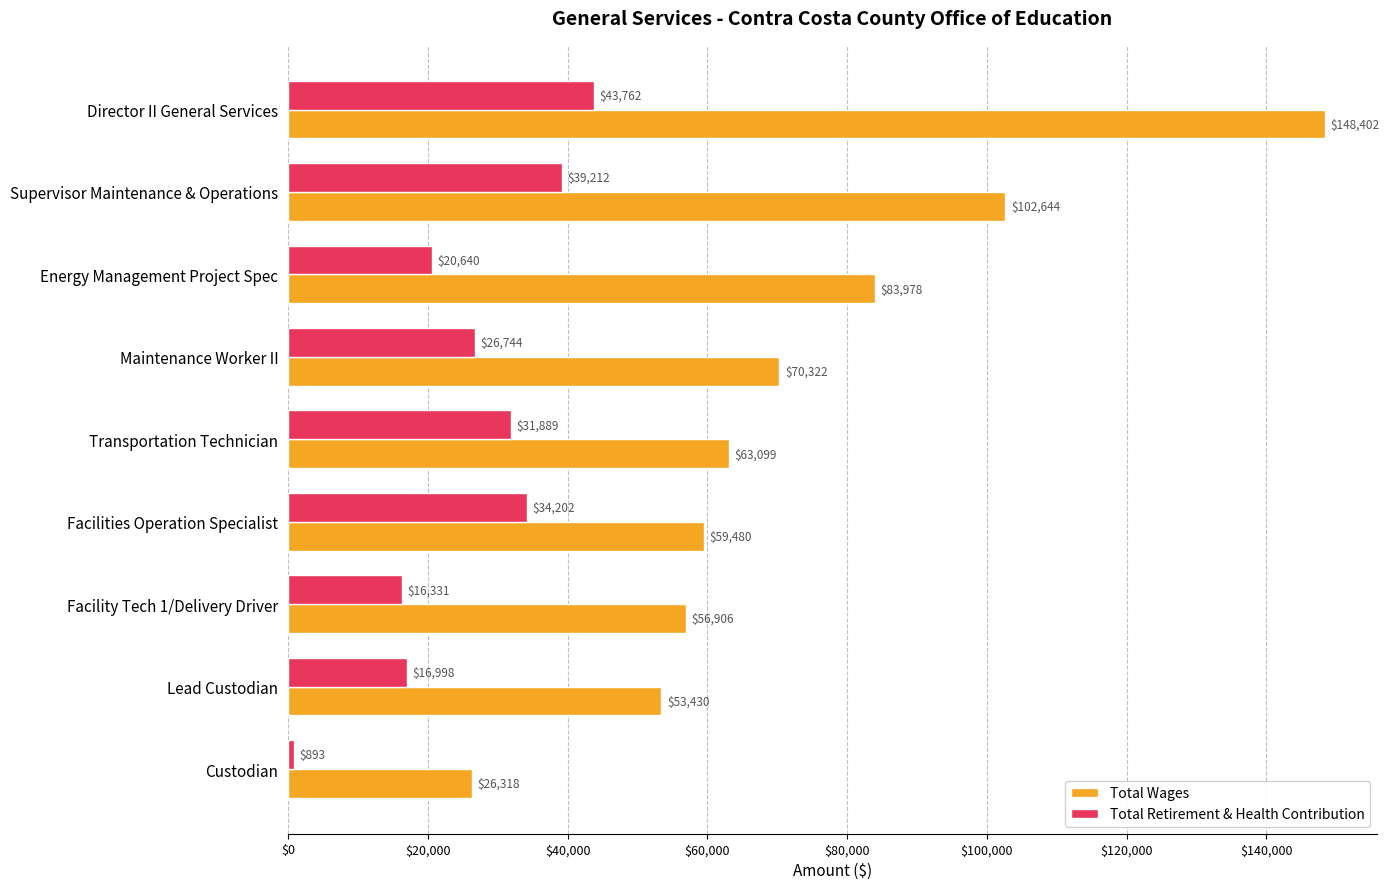

At which category is the sum across all series the highest?

Director II General Services